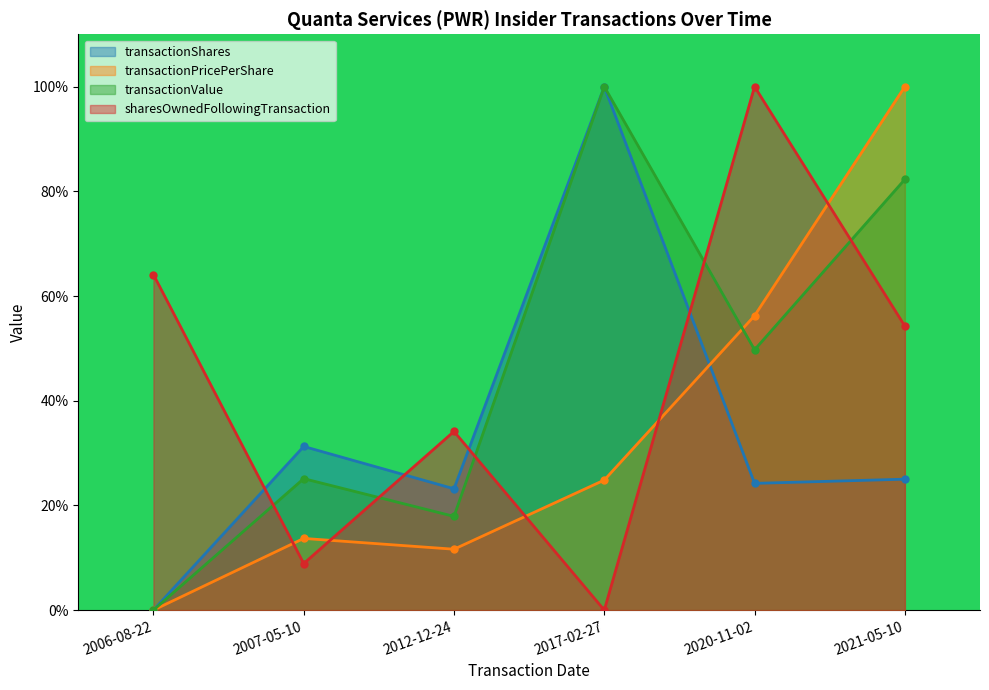

What is the sum of the transactionShares values at 2006-08-22 and 2021-05-10?

25.0